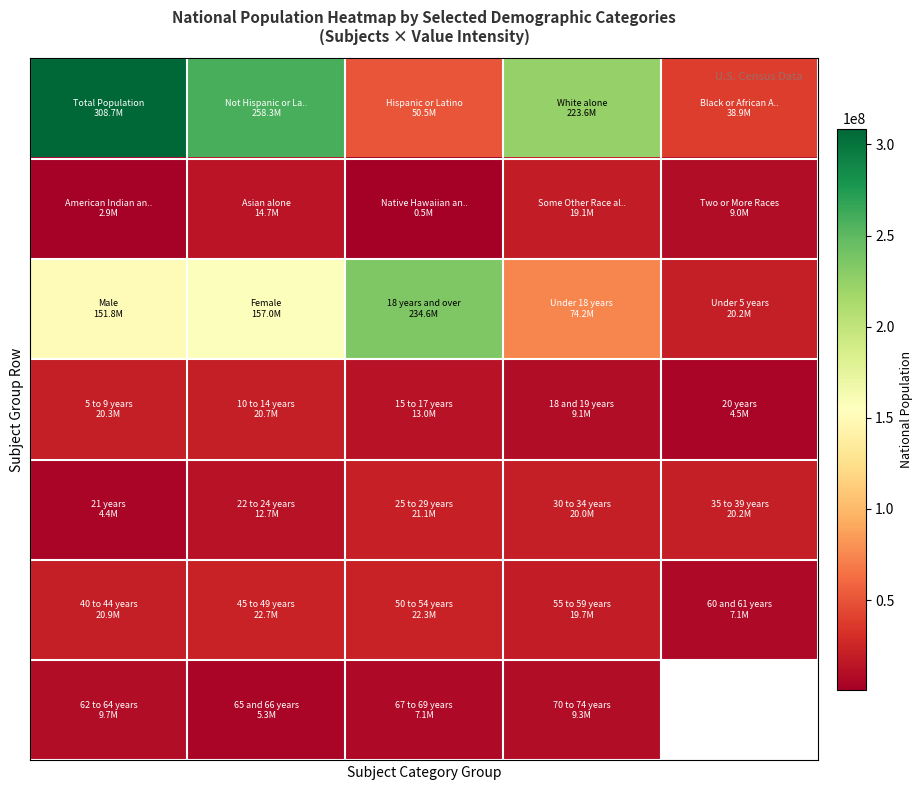

Count the number of categories in the chart.

5